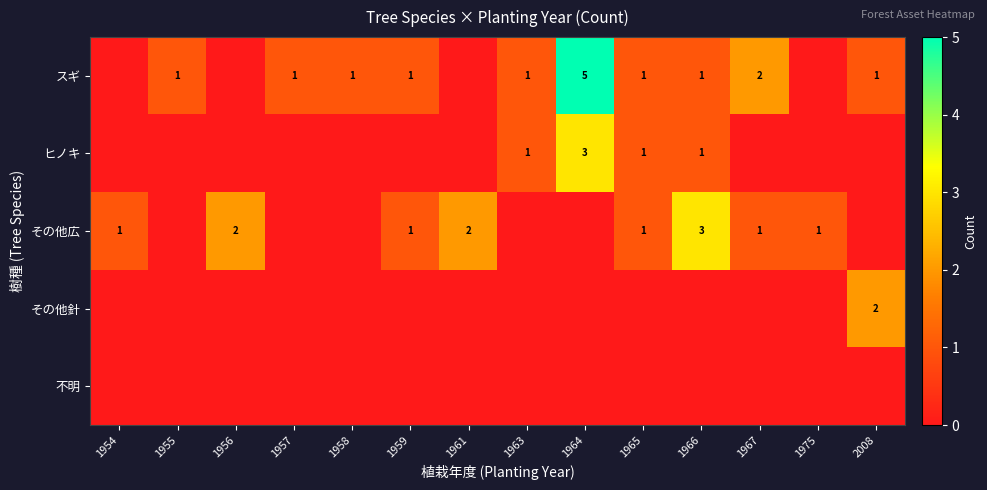

Which series has the largest total across all categories?

スギ